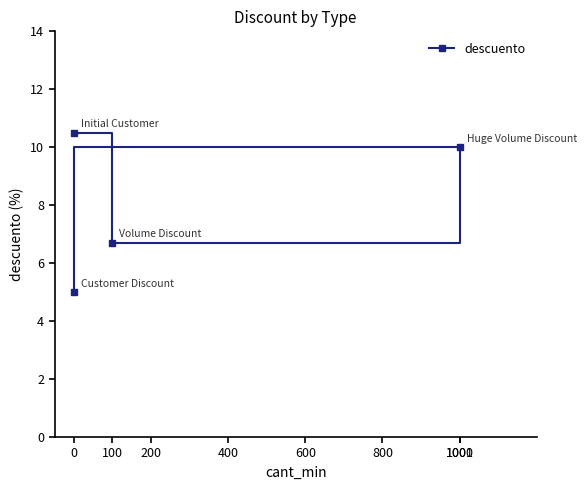

Reading left to right, list all the values displayed in this chart.

10.5	6.7	10.0	5.0